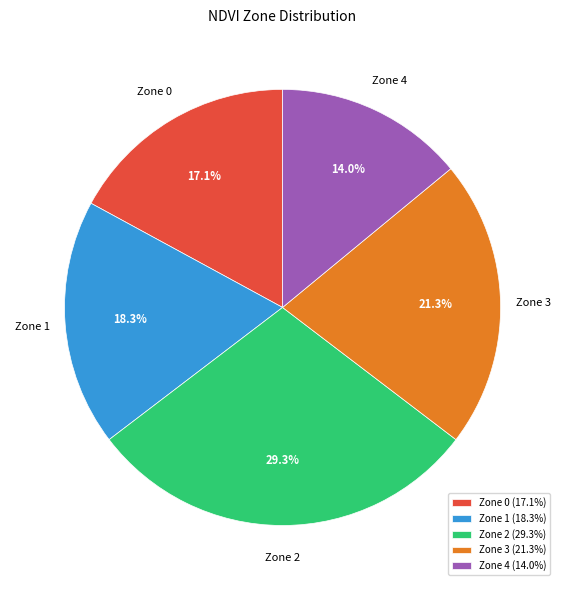

Which category has the biggest portion of the pie?

Zone 2